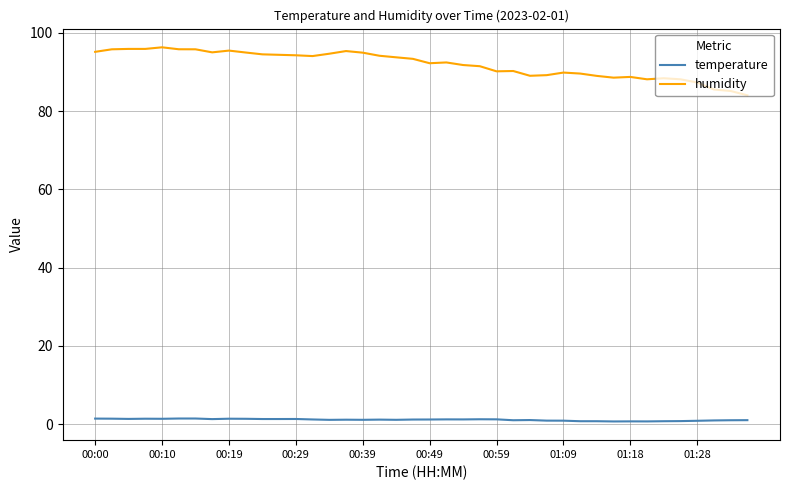

What is the average value of the temperature series?

1.1